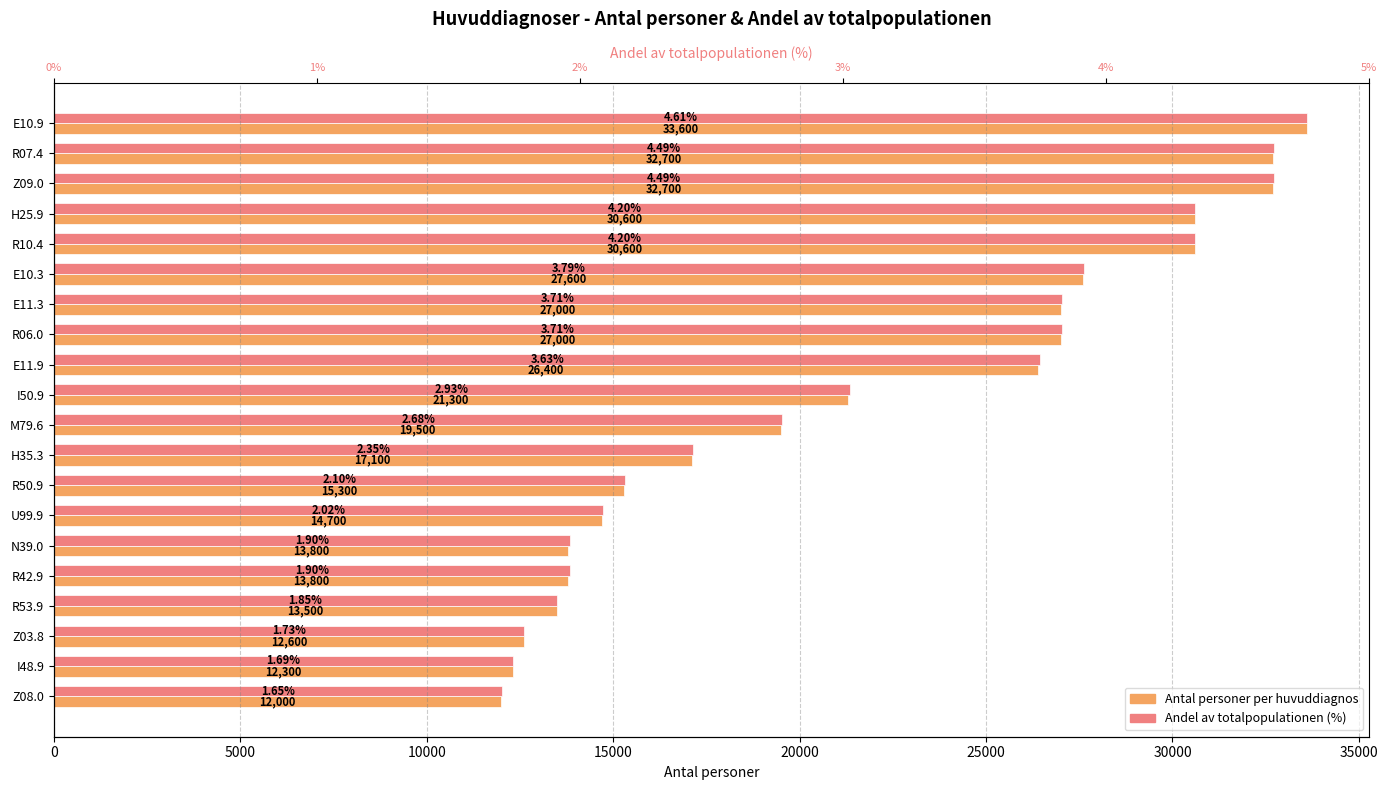

Read the Antal personer per huvuddiagnos value at E10.9.

33600.0